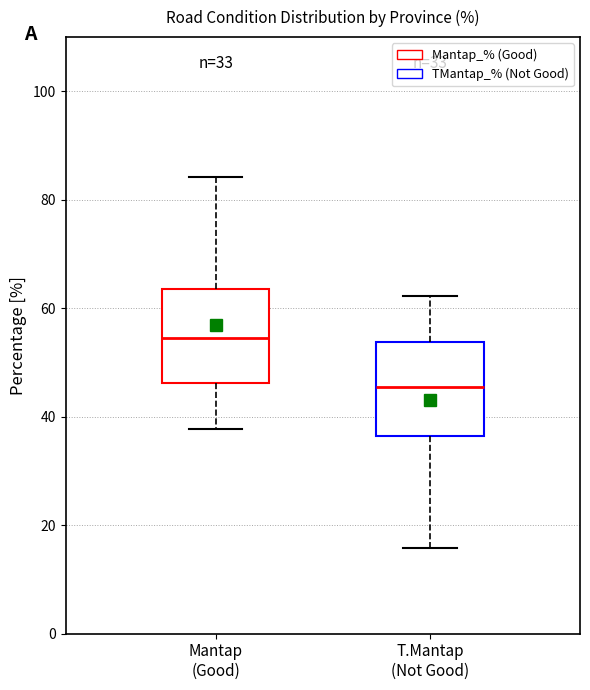

Which box has the highest median line?

Mantap (Good)